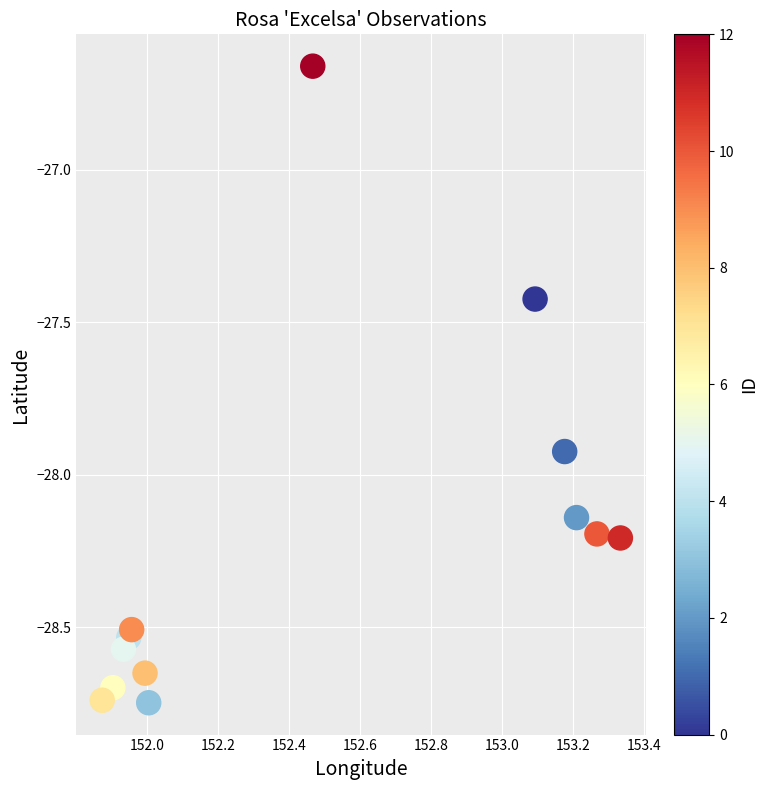

What is the range of Y values (max minus min)?

2.1